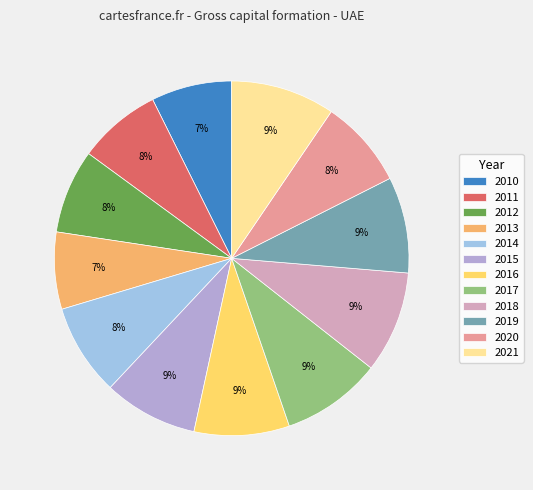

Between 2015 and 2013, which is larger?

2015